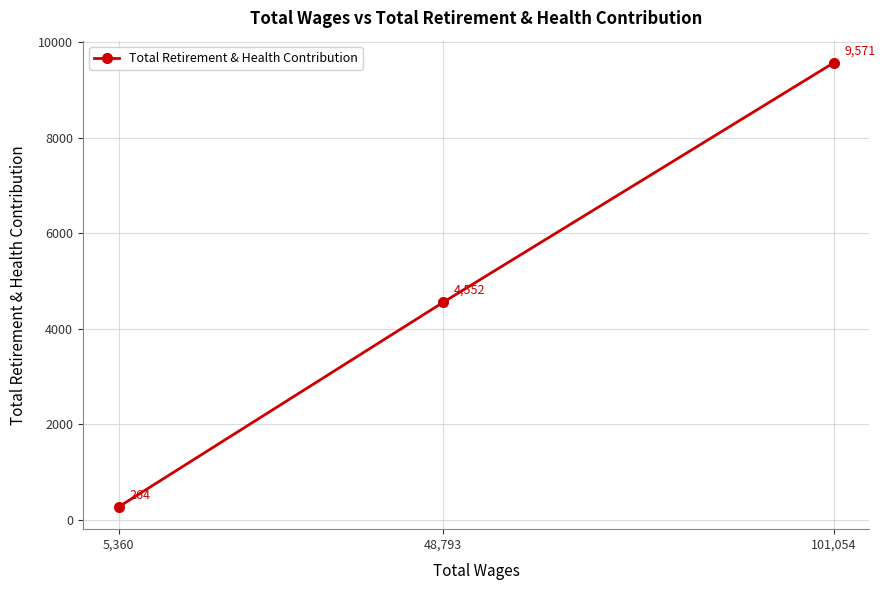

List the labels in order of value, largest first.

101,054, 48,793, 5,360